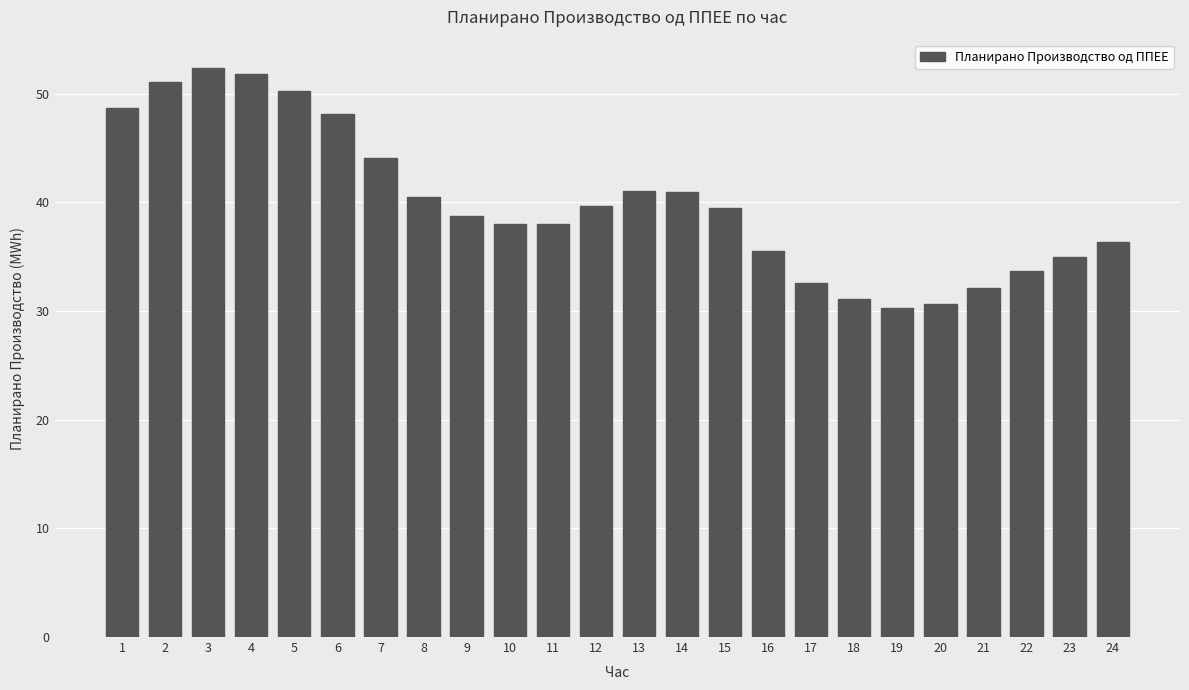

What is the minimum value shown in the chart?

30.3